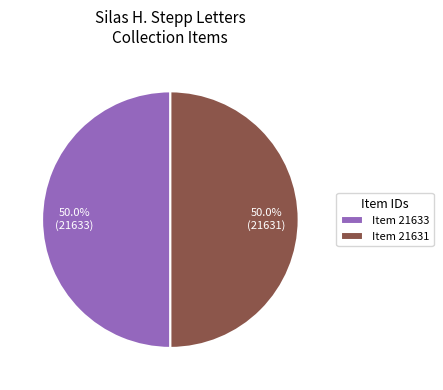

Combined, do Item 21633 and Item 21631 account for over 50%?

Yes